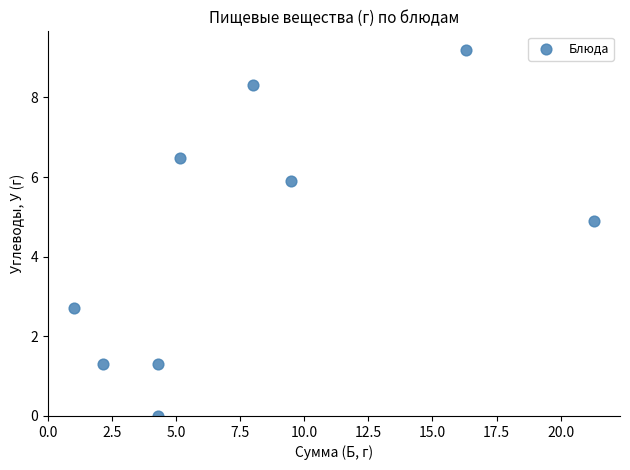

What Y value in the scatter plot is closest to 4?

4.9